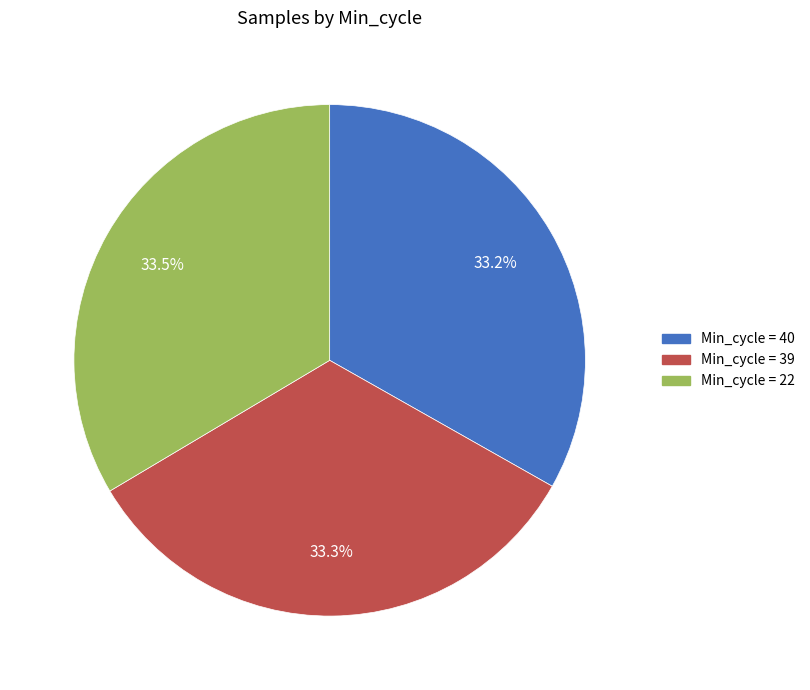

Is there any slice that represents more than half of the pie?

No